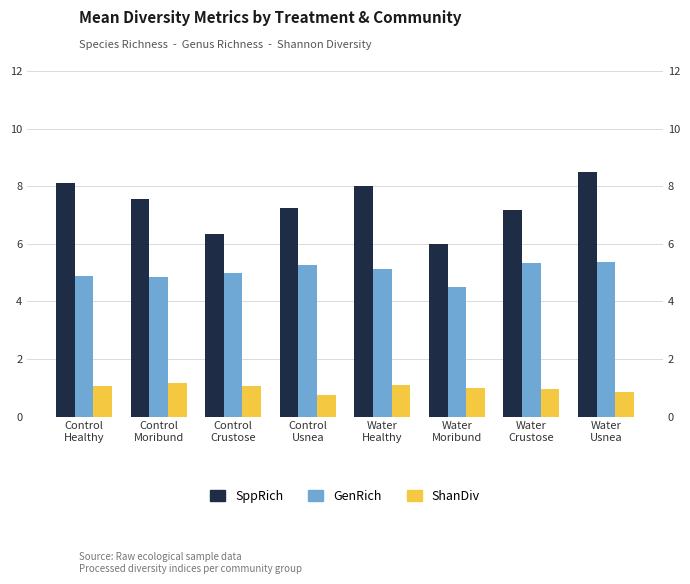

At which label does SppRich reach its minimum?

Water
Moribund